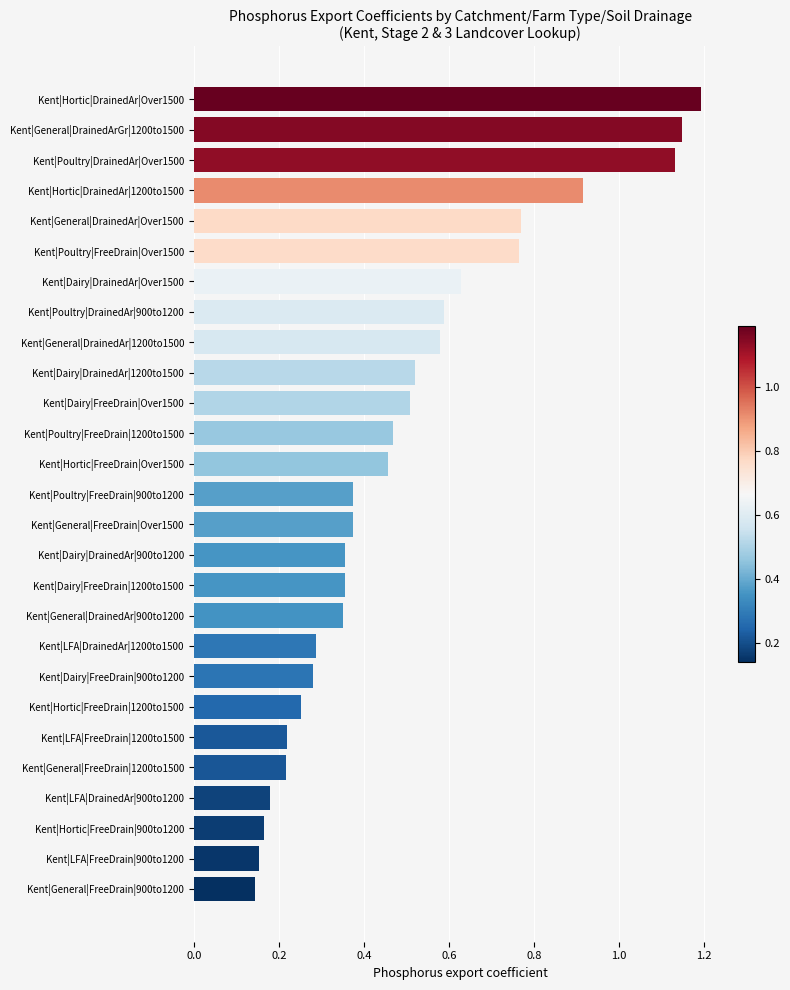

Is it true that the value at Kent|Poultry|DrainedAr|Over1500 is 0.5?

False